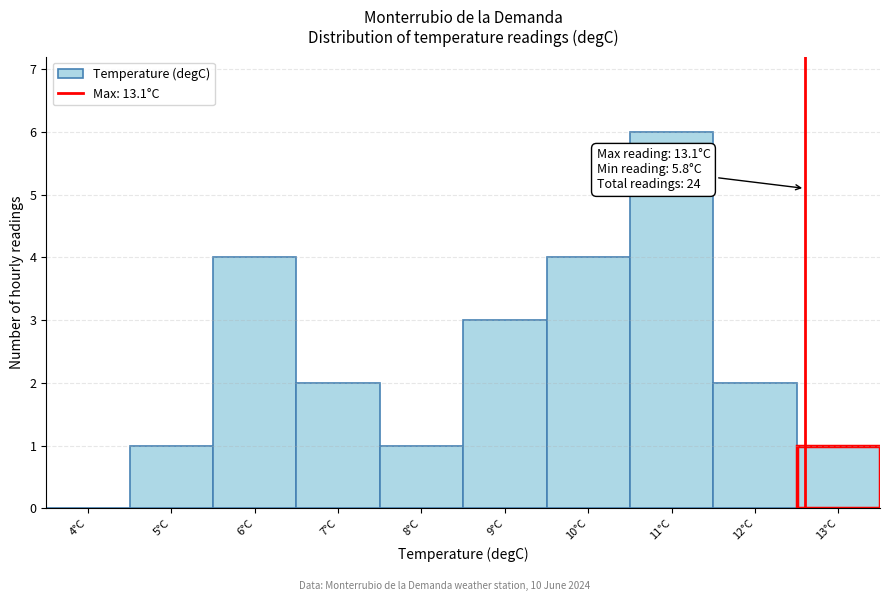

Reading left to right, list all the values displayed in this chart.

4°C=0	5°C=1	6°C=4	7°C=2	8°C=1	9°C=3	10°C=4	11°C=6	12°C=2	13°C=1